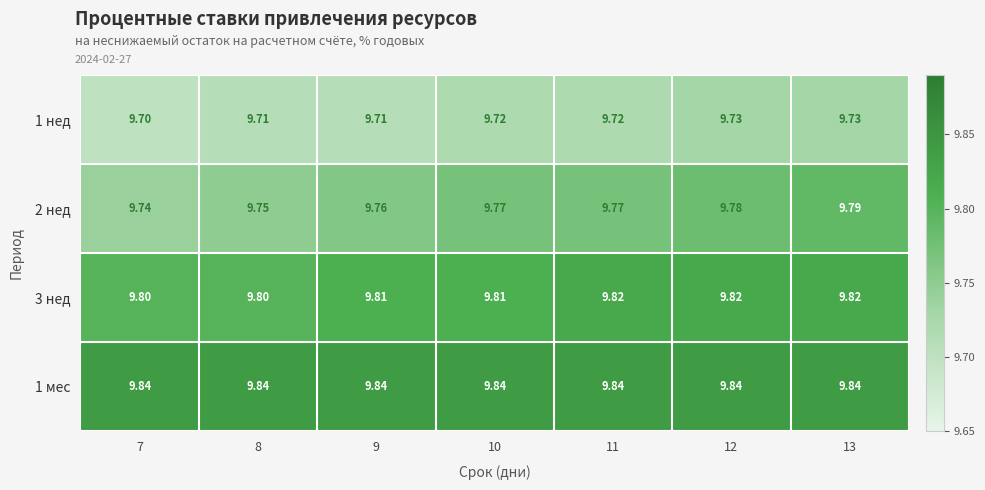

Is the value of 3 нед at 11 greater than the value of 2 нед at 8?

Yes